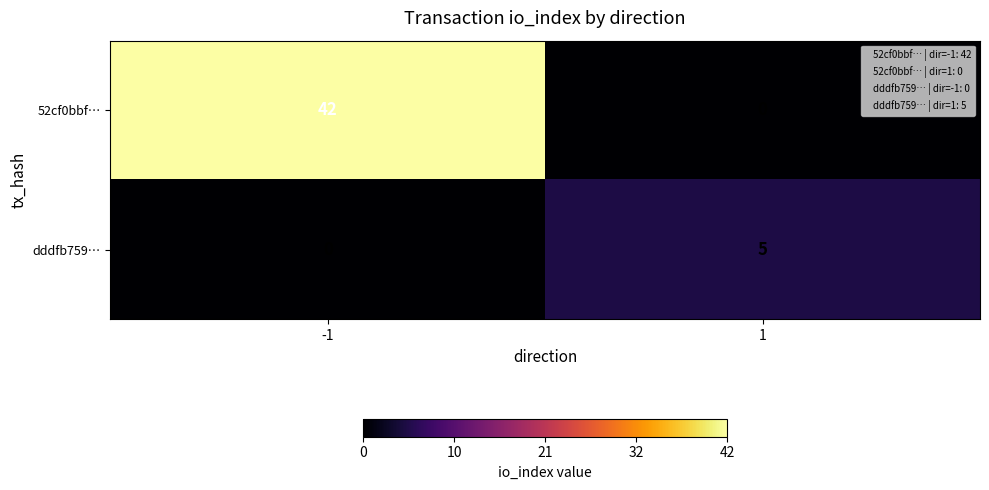

What is the maximum value for dddfb759…?

5